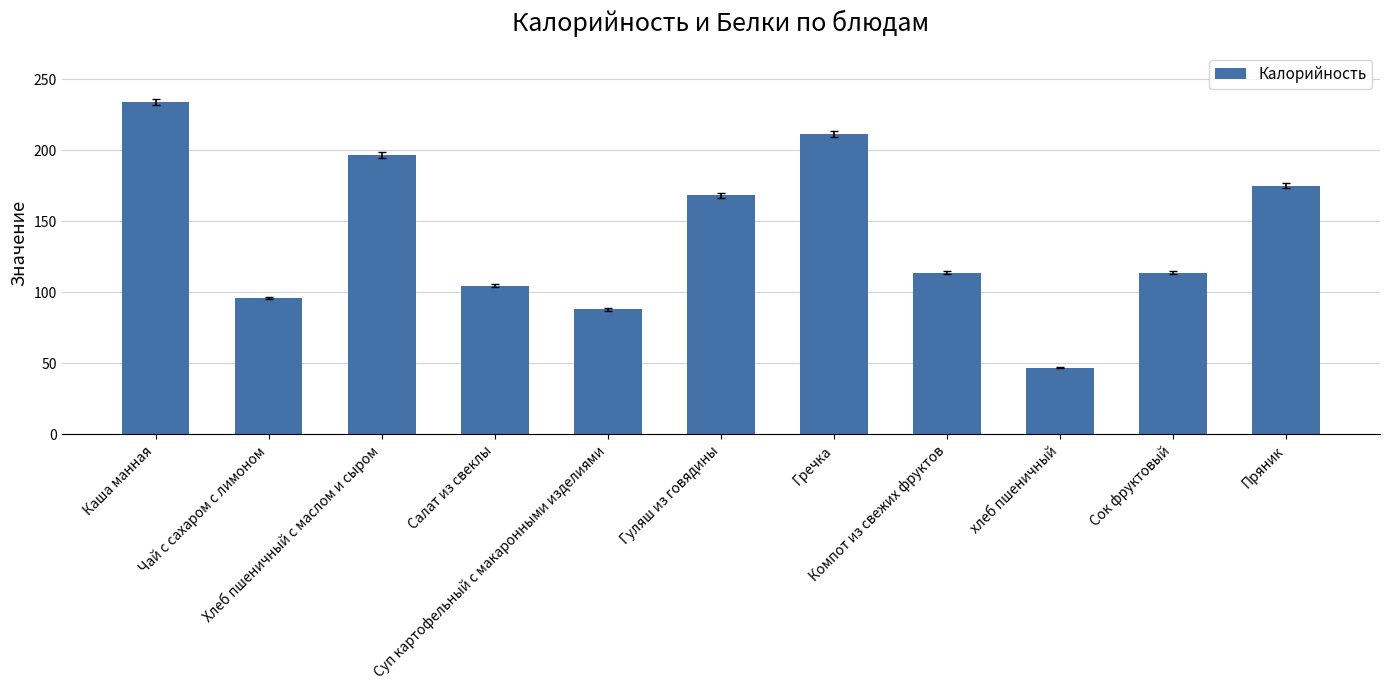

The value at Хлеб пшеничный с маслом и сыром is 196.8. True or false?

True